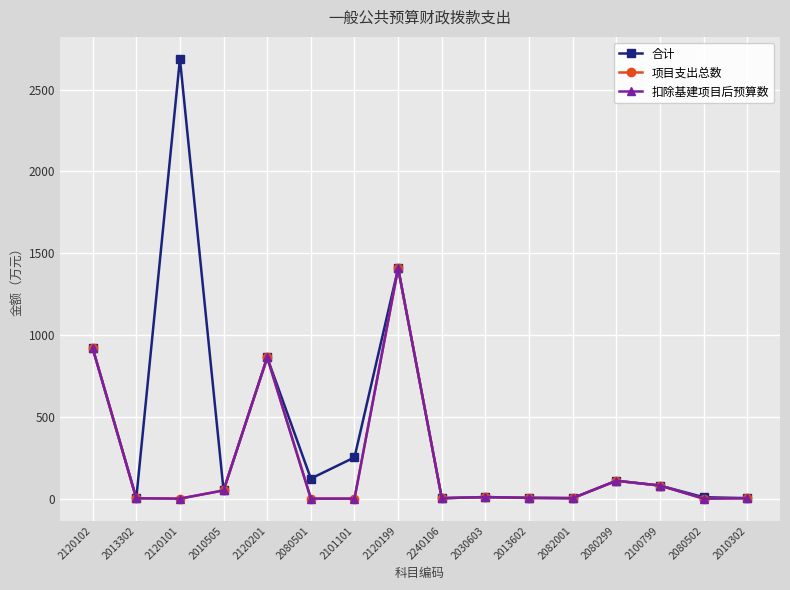

Reading left to right, transcribe all the data shown in this chart.

合计: 920.1	2.1	2687.5	50.0	862.6	122.5	252.2	1408.3	2.5	9.6	4.5	2.9	109.2	79.9	8.5	2.8
项目支出总数: 920.1	2.1	0.0	50.0	862.6	0.0	0.0	1408.3	2.5	9.6	4.5	2.9	109.2	79.9	0.0	2.8
扣除基建项目后预算数: 920.1	2.1	0.0	50.0	862.6	0.0	0.0	1408.3	2.5	9.6	4.5	2.9	109.2	79.9	0.0	2.8